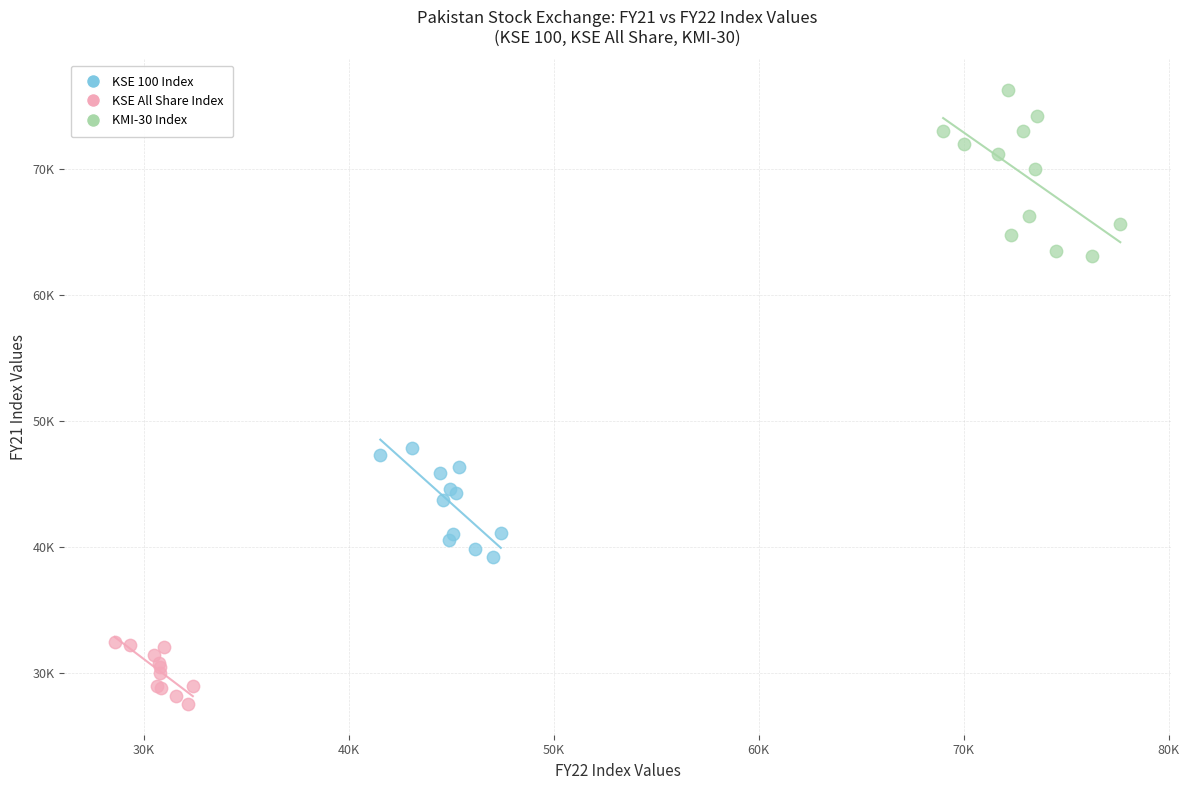

Which series has the widest spread of Y values?

KMI-30 Index